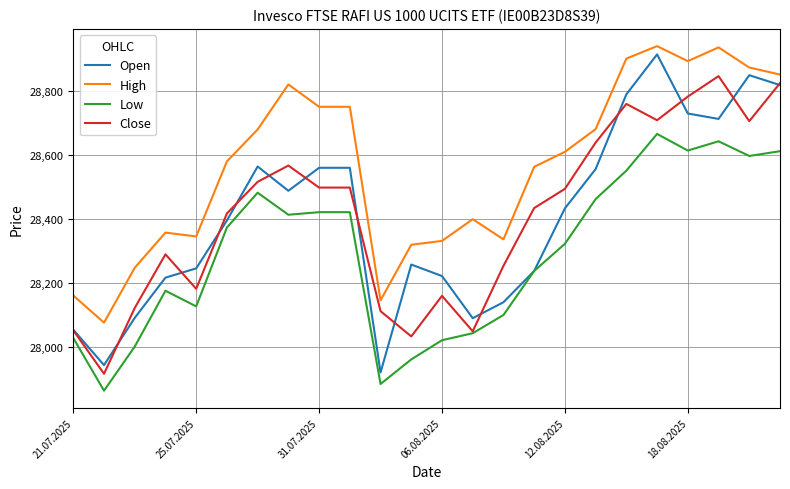

True or false: Open and High cross at least once.

False